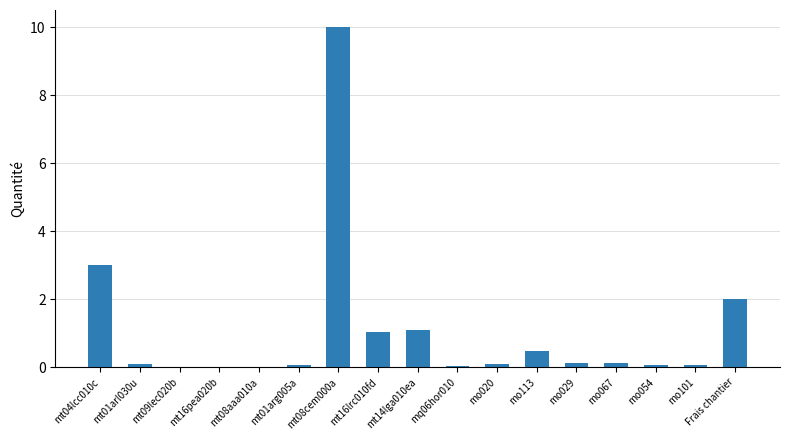

What is the change in value from mq06hor010 to Frais chantier?

+2.0